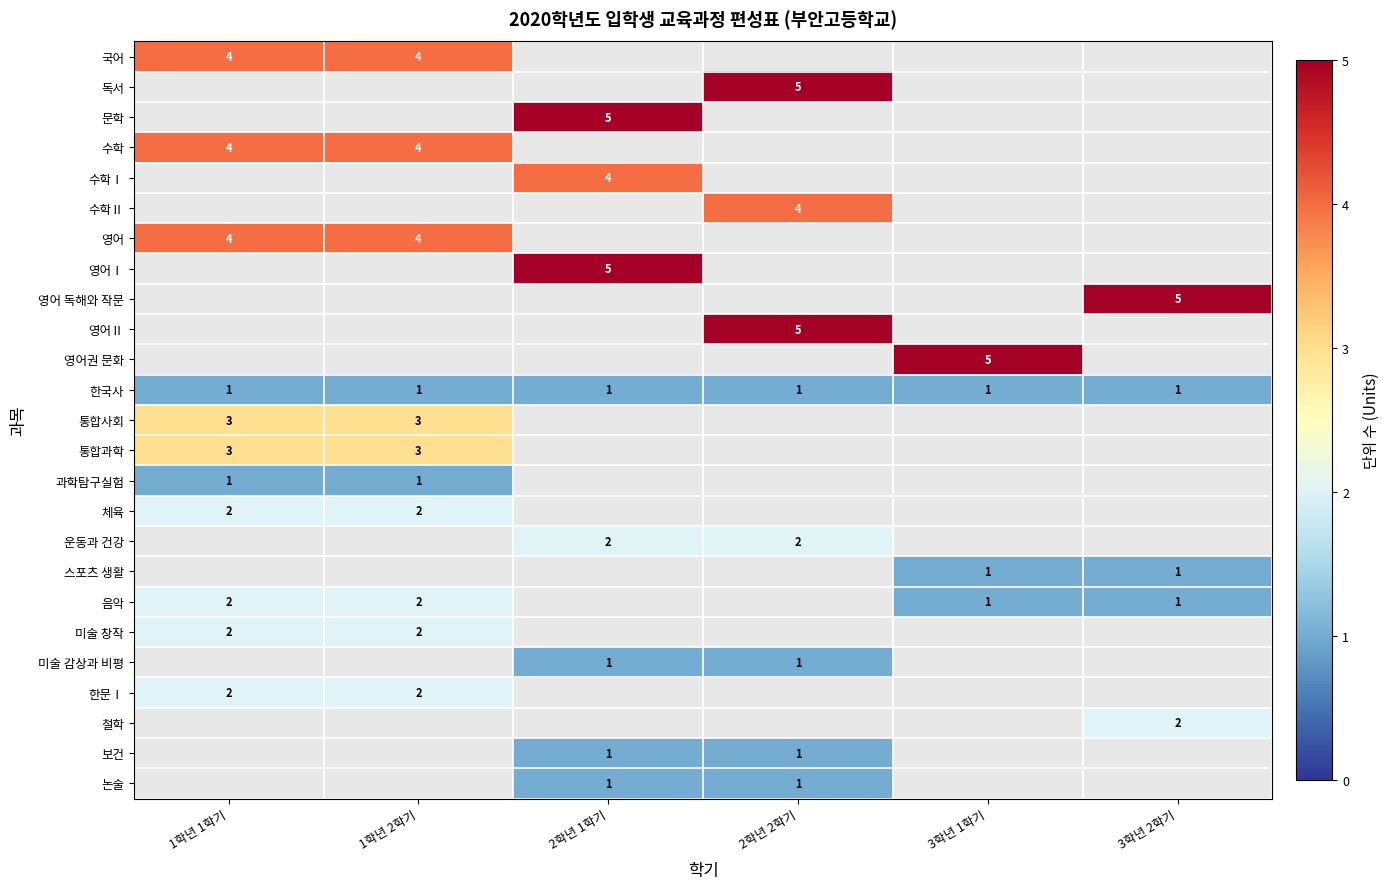

The value of 음악 at 1학년 2학기 is 3. True or false?

False